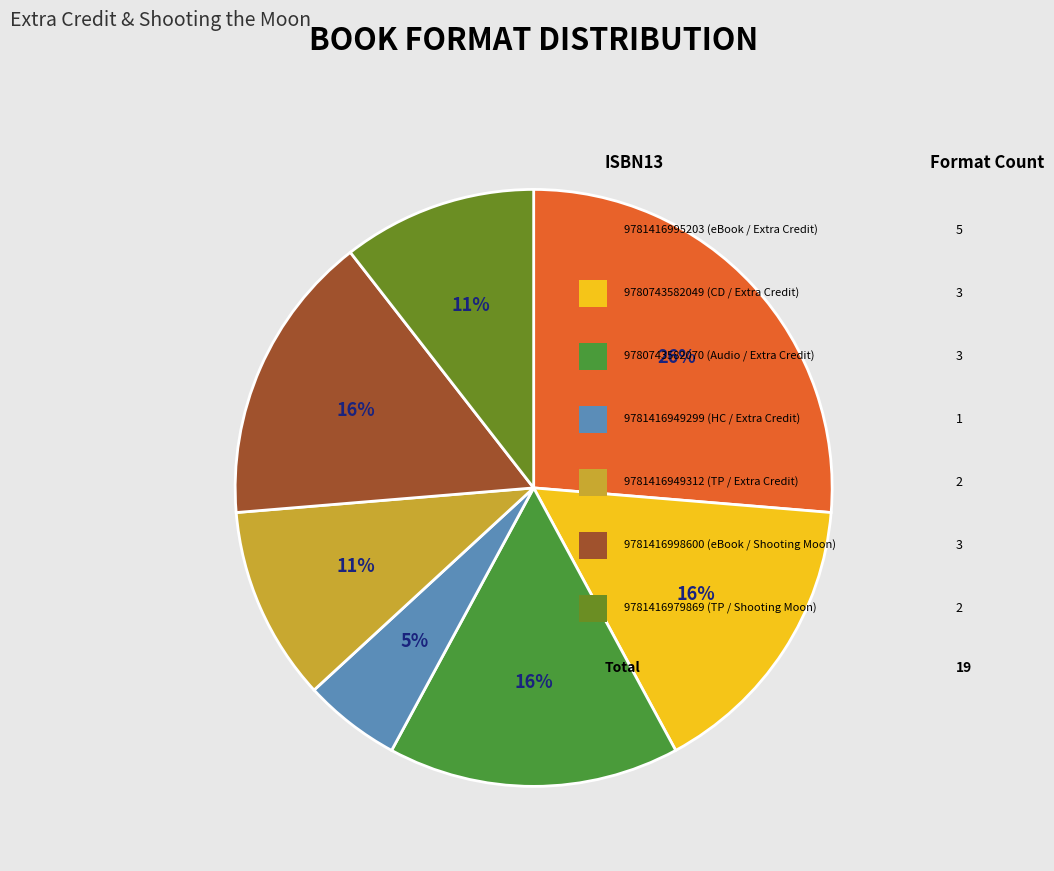

To the nearest percent, what is the average slice percentage?

14%